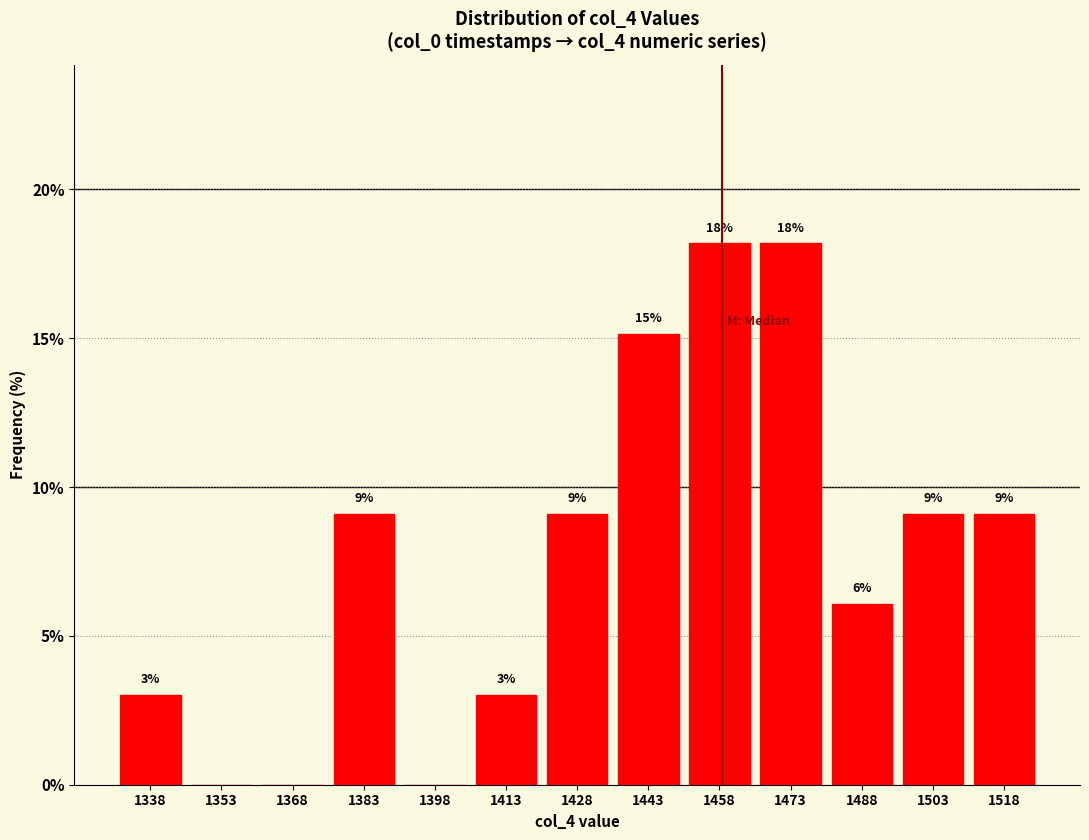

Are the bars horizontal?

No